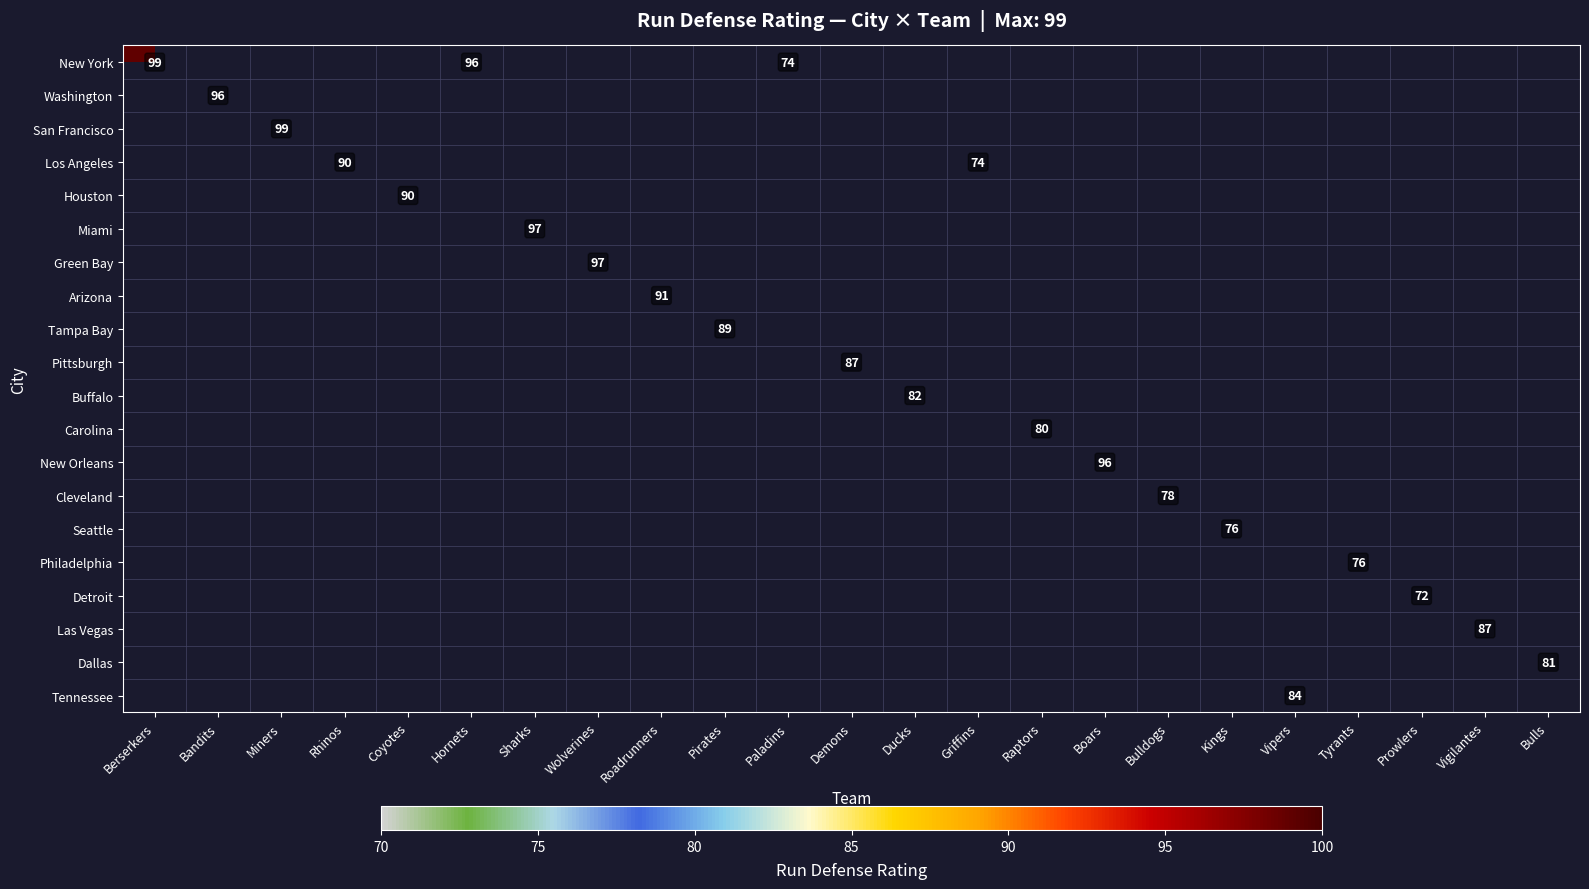

The Carolina series shows 24 at Raptors. True or false?

False